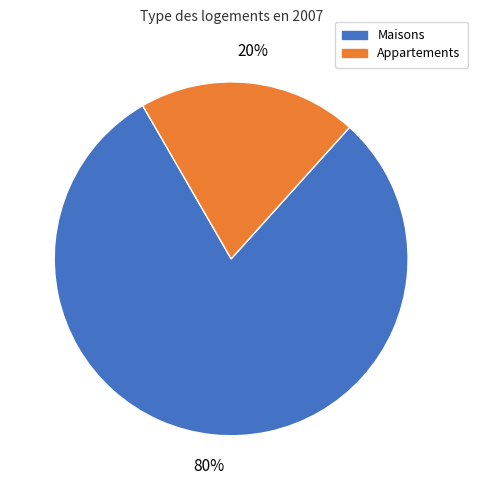

Is there any slice that represents more than half of the pie?

Yes